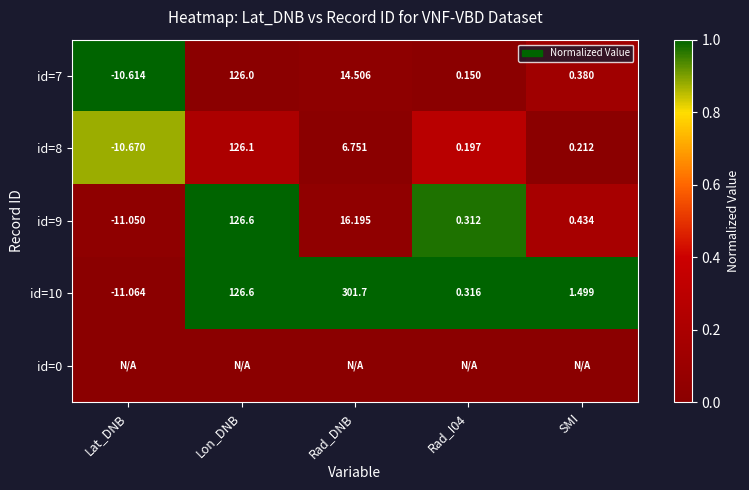

Where is id=10 nearest to the value 145?

Lon_DNB